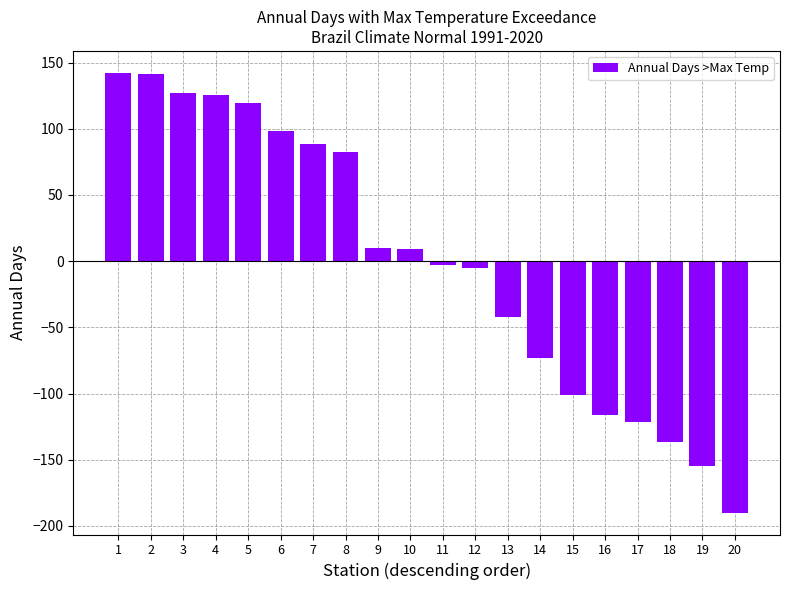

Are the bars grouped side by side (vs. stacked)?

No